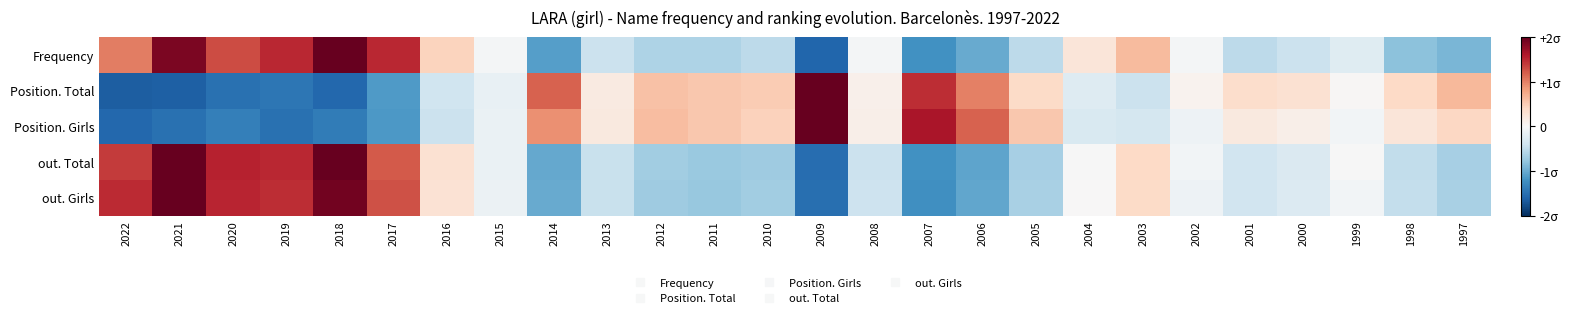

Reading left to right, what are all the values shown in this chart?

Frequency: 2022=1.0	2021=1.9	2020=1.3	2019=1.5	2018=2.0	2017=1.5	2016=0.4	2015=-0.0	2014=-1.1	2013=-0.4	2012=-0.6	2011=-0.6	2010=-0.5	2009=-1.6	2008=-0.0	2007=-1.2	2006=-1.0	2005=-0.5	2004=0.2	2003=0.6	2002=-0.0	2001=-0.5	2000=-0.4	1999=-0.2	1998=-0.8	1997=-0.9
Position. Total: 2022=-1.6	2021=-1.6	2020=-1.5	2019=-1.4	2018=-1.6	2017=-1.1	2016=-0.4	2015=-0.2	2014=1.2	2013=0.2	2012=0.6	2011=0.5	2010=0.5	2009=2.0	2008=0.1	2007=1.5	2006=1.0	2005=0.4	2004=-0.3	2003=-0.4	2002=0.1	2001=0.3	2000=0.3	1999=0.0	1998=0.4	1997=0.6
Position. Girls: 2022=-1.6	2021=-1.5	2020=-1.4	2019=-1.5	2018=-1.4	2017=-1.2	2016=-0.4	2015=-0.1	2014=0.9	2013=0.2	2012=0.6	2011=0.5	2010=0.5	2009=2.0	2008=0.1	2007=1.6	2006=1.2	2005=0.5	2004=-0.3	2003=-0.3	2002=-0.1	2001=0.2	2000=0.1	1999=-0.1	1998=0.2	1997=0.4
out. Total: 2022=1.4	2021=2.0	2020=1.5	2019=1.5	2018=2.0	2017=1.2	2016=0.3	2015=-0.1	2014=-1.0	2013=-0.4	2012=-0.7	2011=-0.7	2010=-0.7	2009=-1.5	2008=-0.4	2007=-1.2	2006=-1.0	2005=-0.7	2004=-0.0	2003=0.4	2002=-0.1	2001=-0.4	2000=-0.3	1999=-0.0	1998=-0.5	1997=-0.7
out. Girls: 2022=1.5	2021=2.0	2020=1.5	2019=1.5	2018=1.9	2017=1.3	2016=0.3	2015=-0.1	2014=-1.0	2013=-0.5	2012=-0.7	2011=-0.8	2010=-0.7	2009=-1.5	2008=-0.4	2007=-1.2	2006=-1.0	2005=-0.6	2004=0.0	2003=0.4	2002=-0.1	2001=-0.4	2000=-0.3	1999=-0.0	1998=-0.5	1997=-0.6